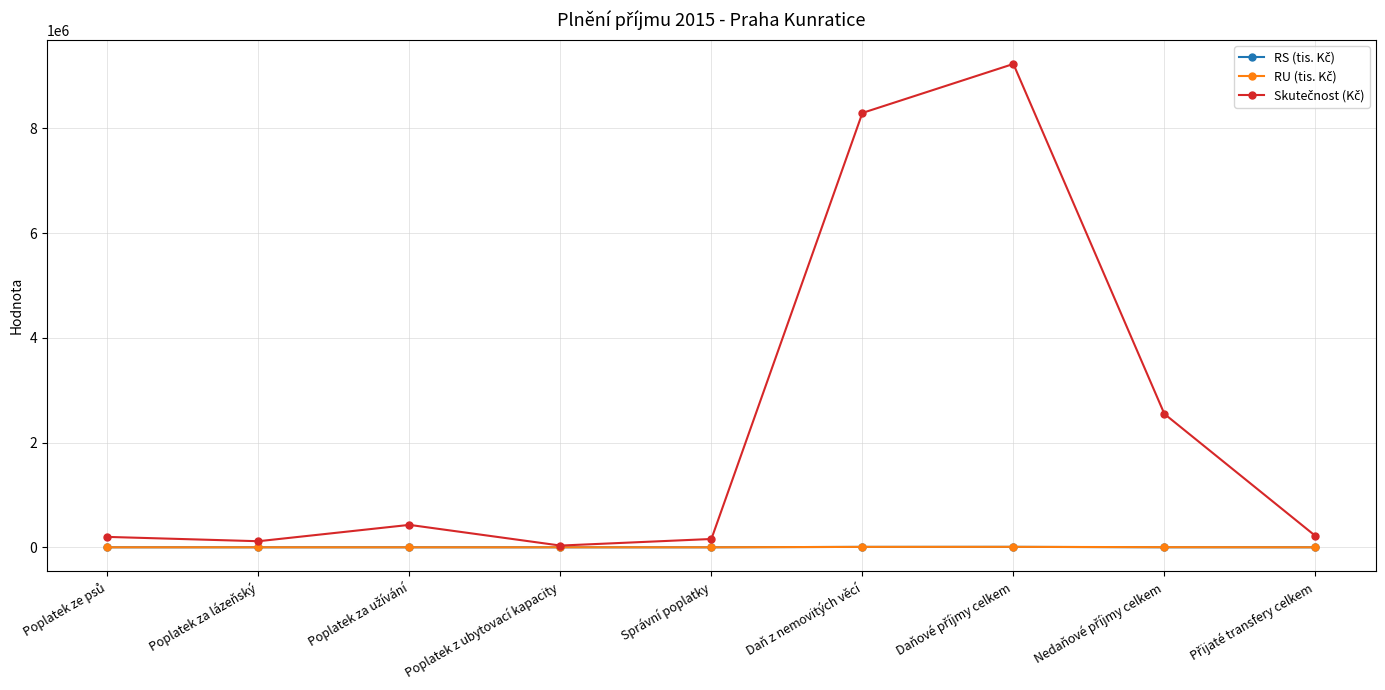

What is the label of the 5th point from the right?

Správní poplatky